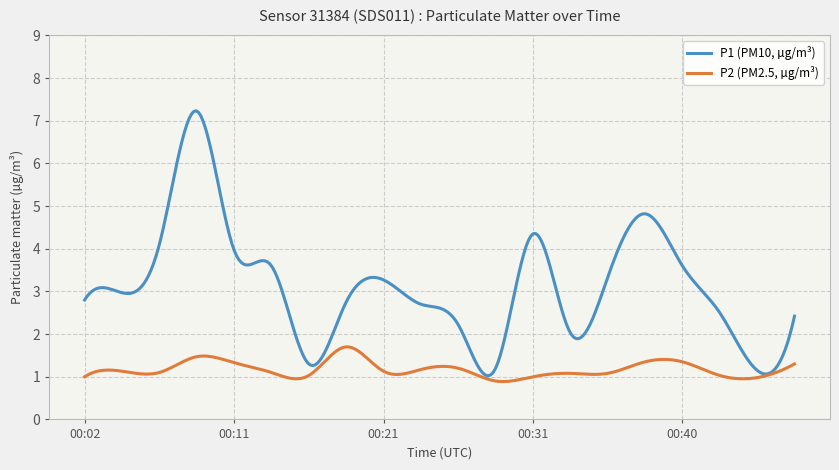

What is the lowest value of the P1 (PM10, µg/m³) series?

1.0